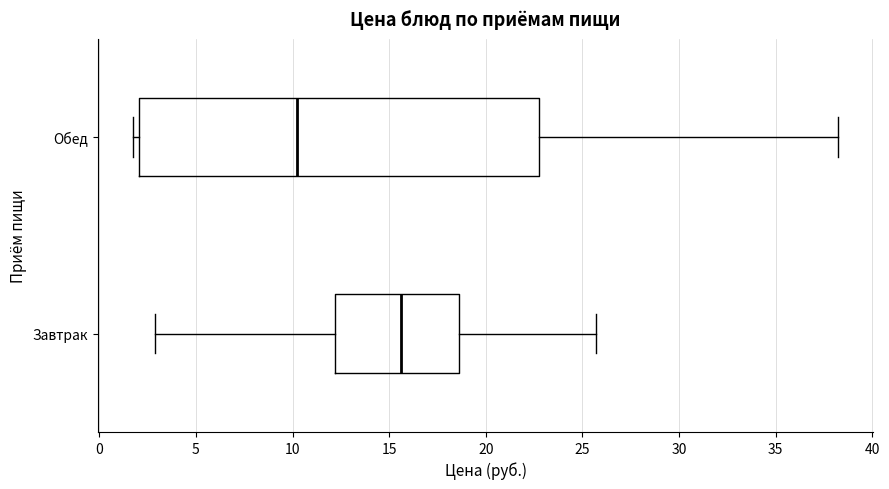

Where does the right whisker of the box for Обед end on the x-axis? The values are not printed on the chart, so give them approximately, as read against the axis.

38.0